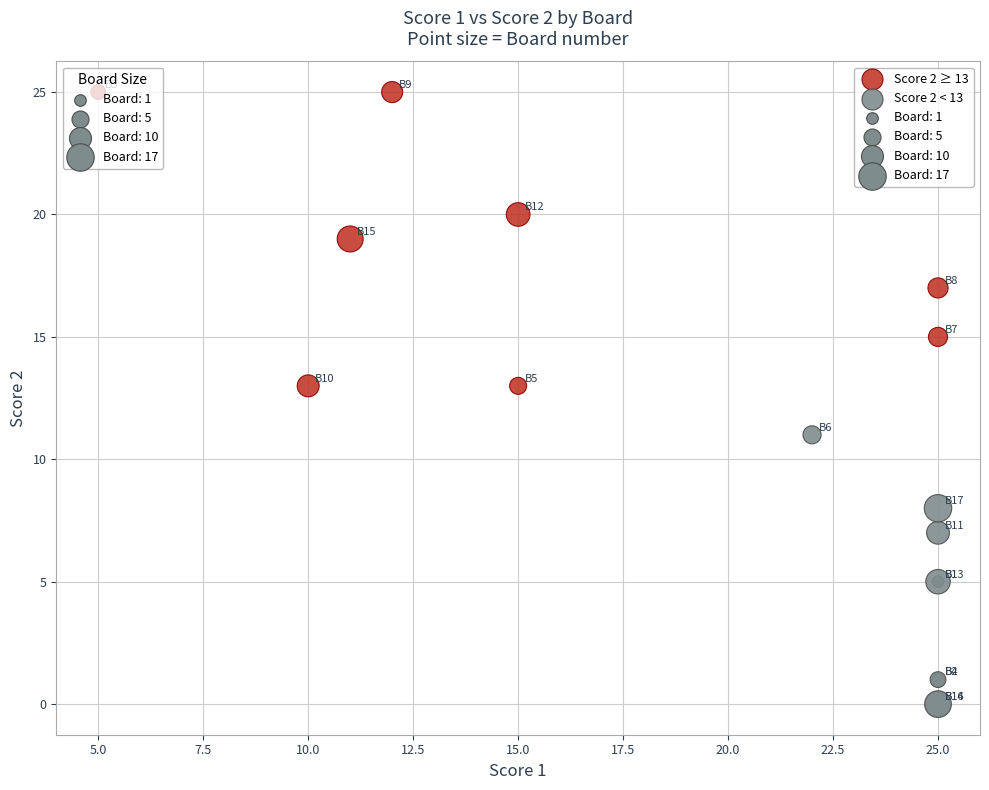

Which series contains the highest Y value?

Score 2 ≥ 13